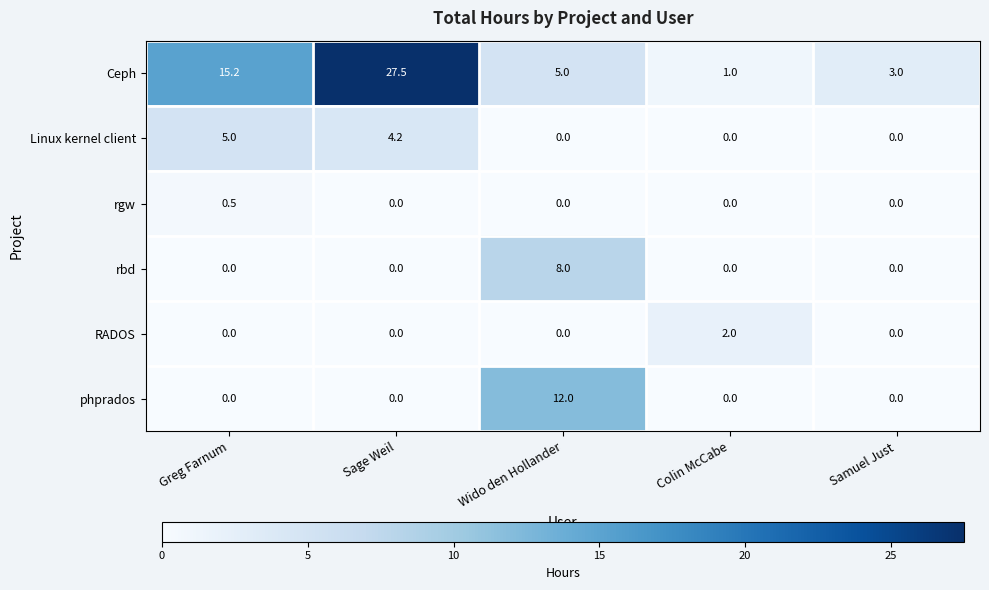

How many categories are shown in the chart?

5